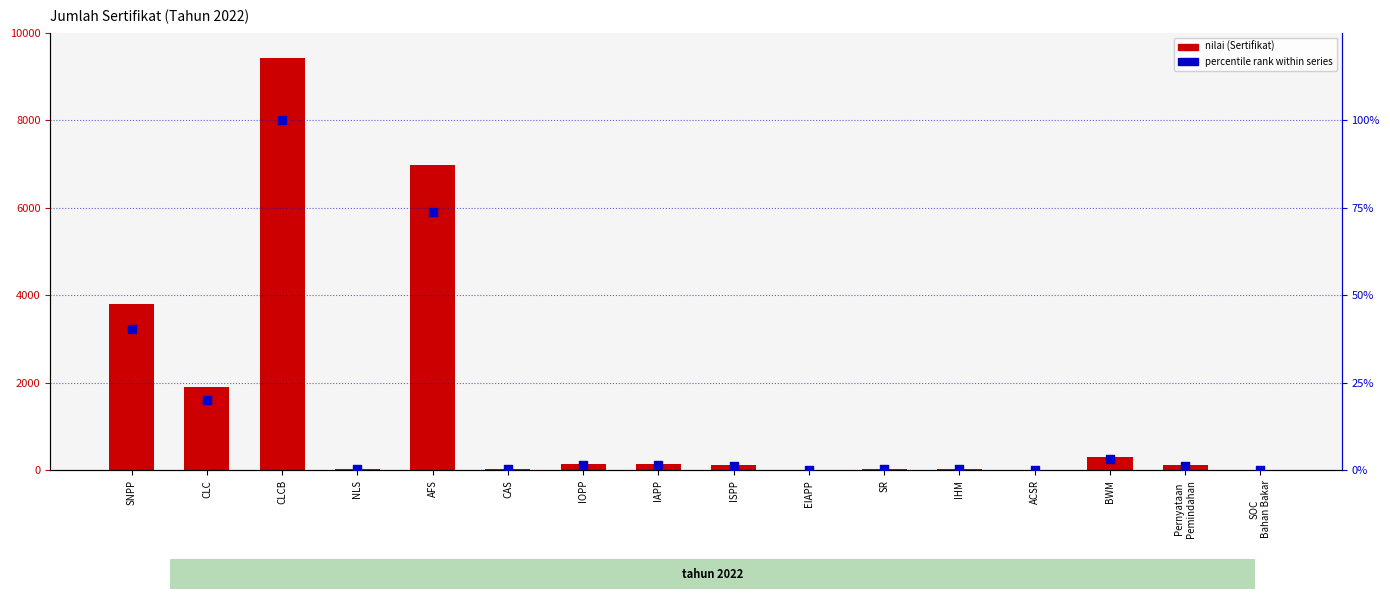

Is the value of nilai (Sertifikat) at ACSR greater than the value of percentile rank within series at ISPP?

Yes